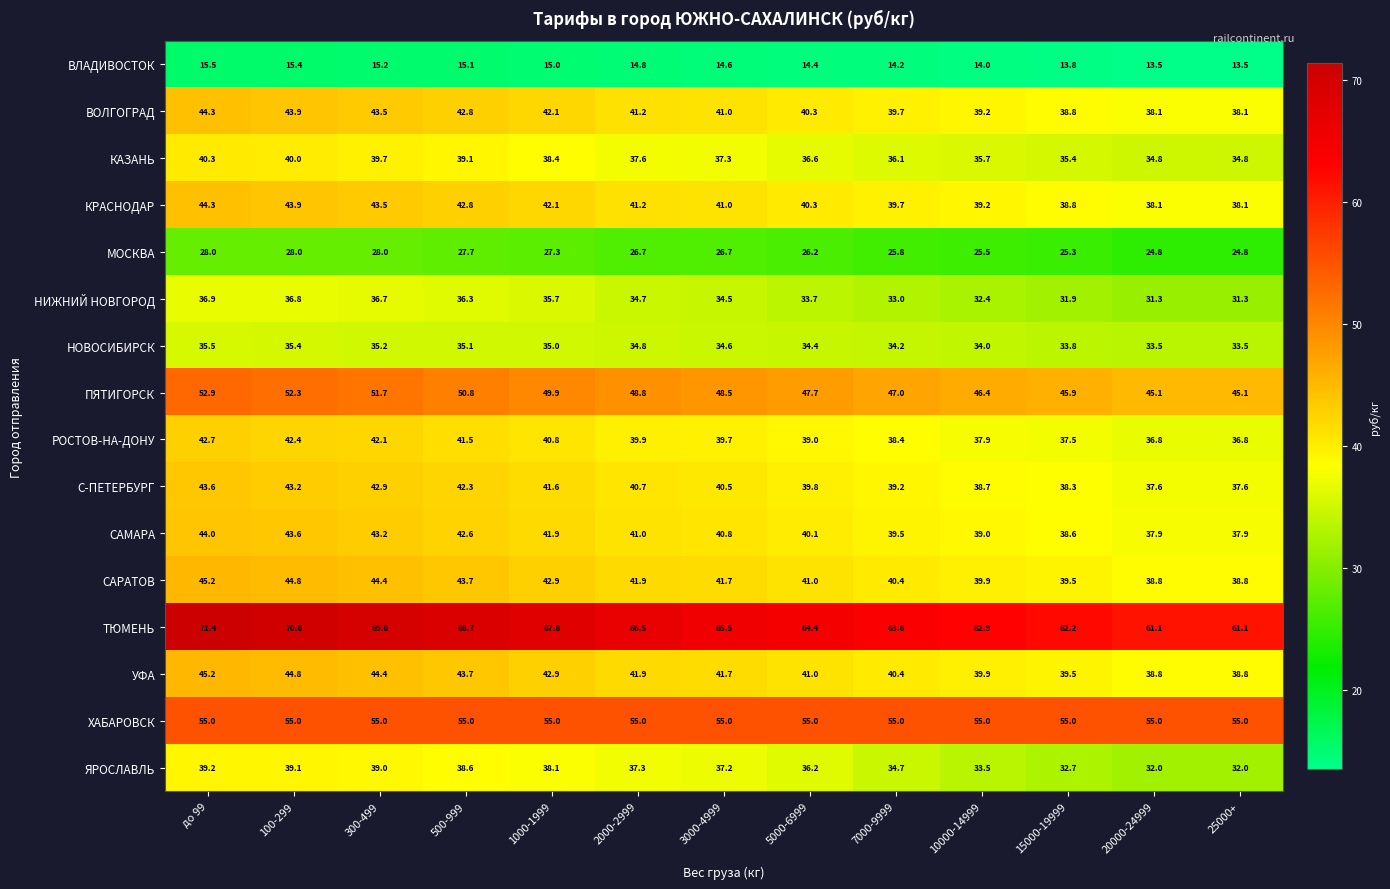

Count the number of categories in the chart.

13